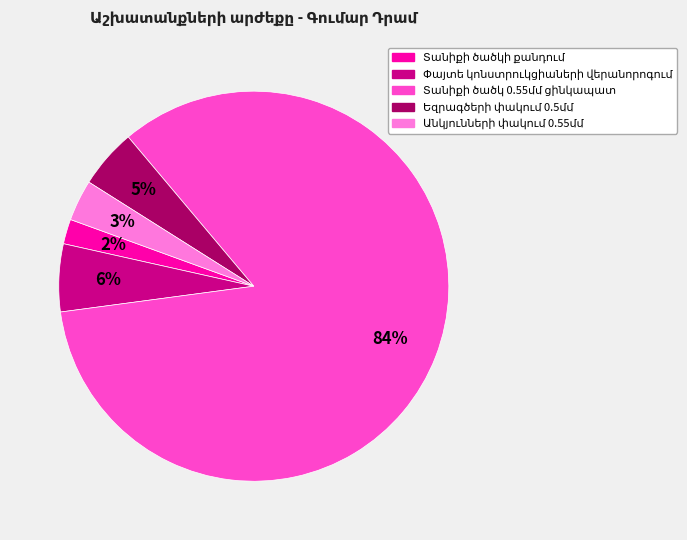

Is there any slice that represents more than half of the pie?

Yes